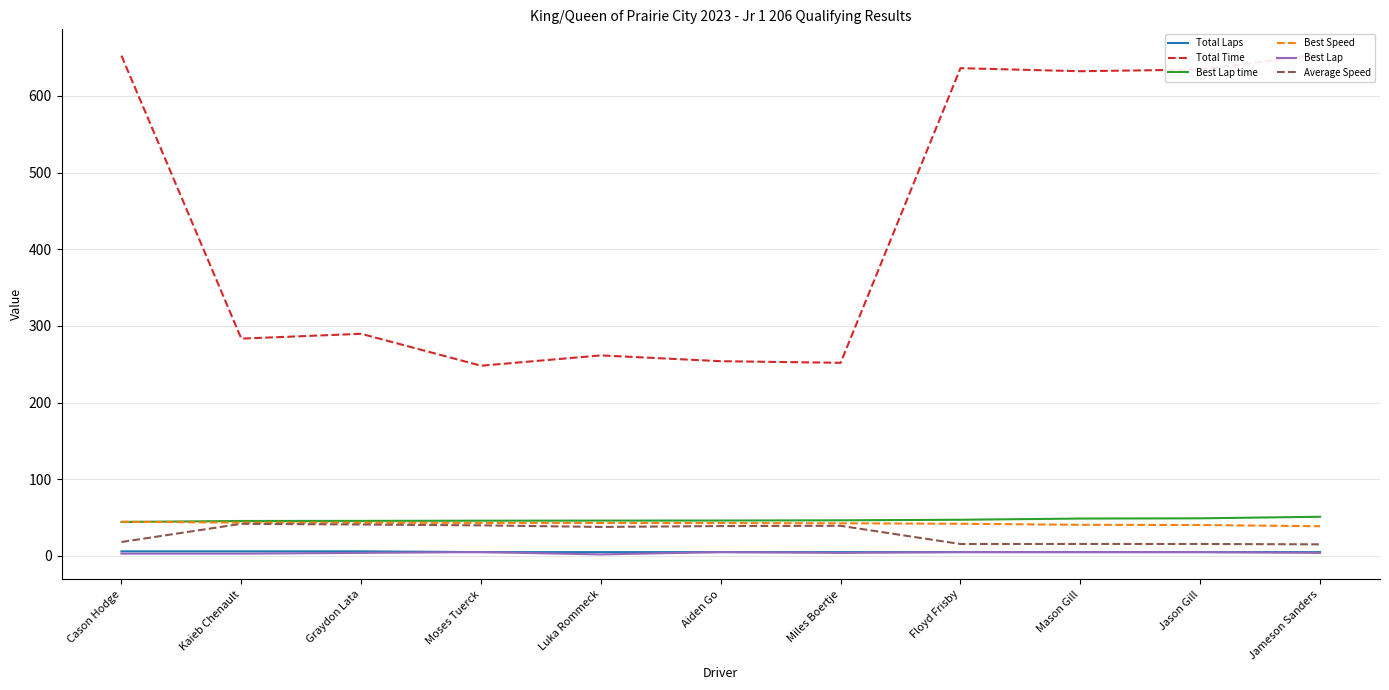

Which category has the highest value in the Total Time series?

Jameson Sanders